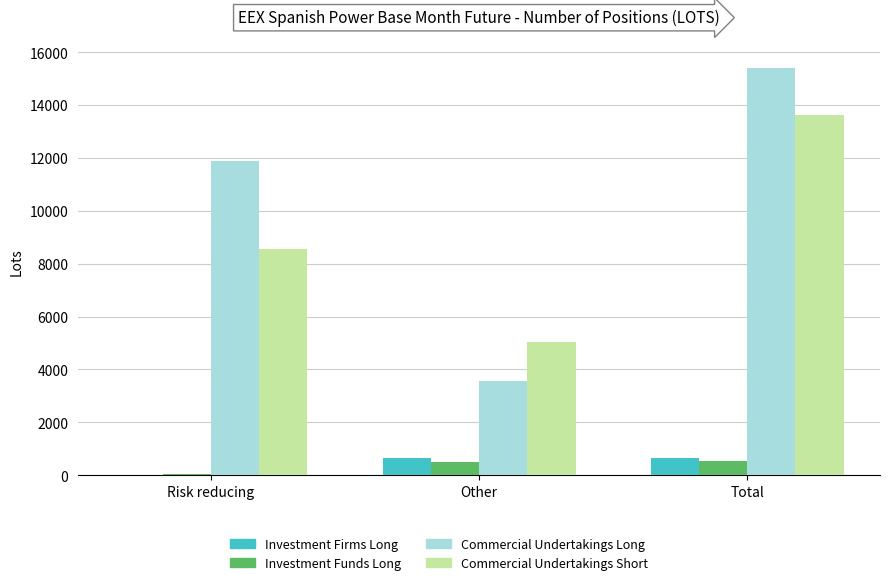

How many groups of bars are there?

3